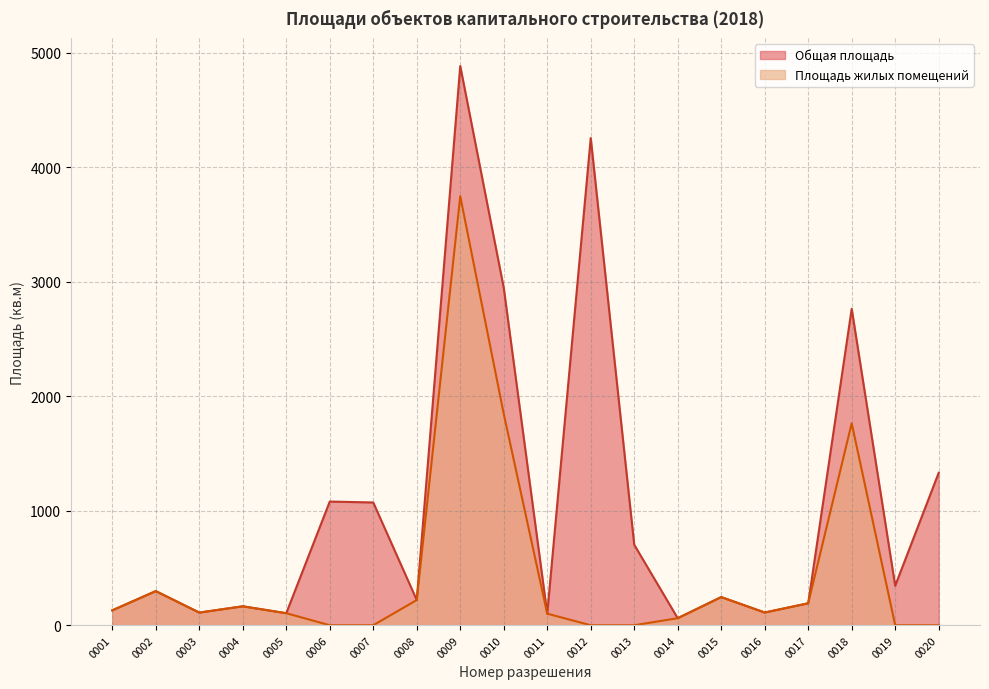

How many data points in Общая площадь are less than 298?

10